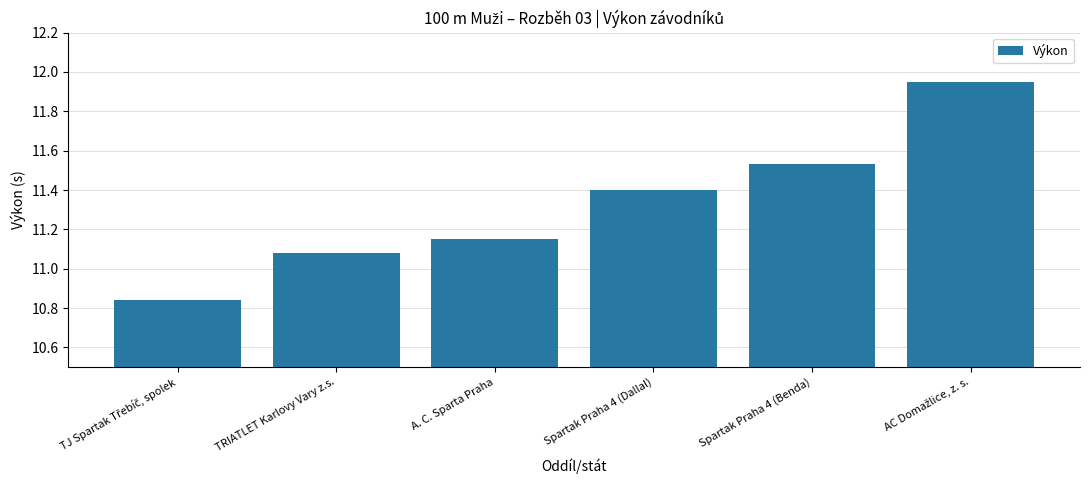

How many data points are above 11?

5